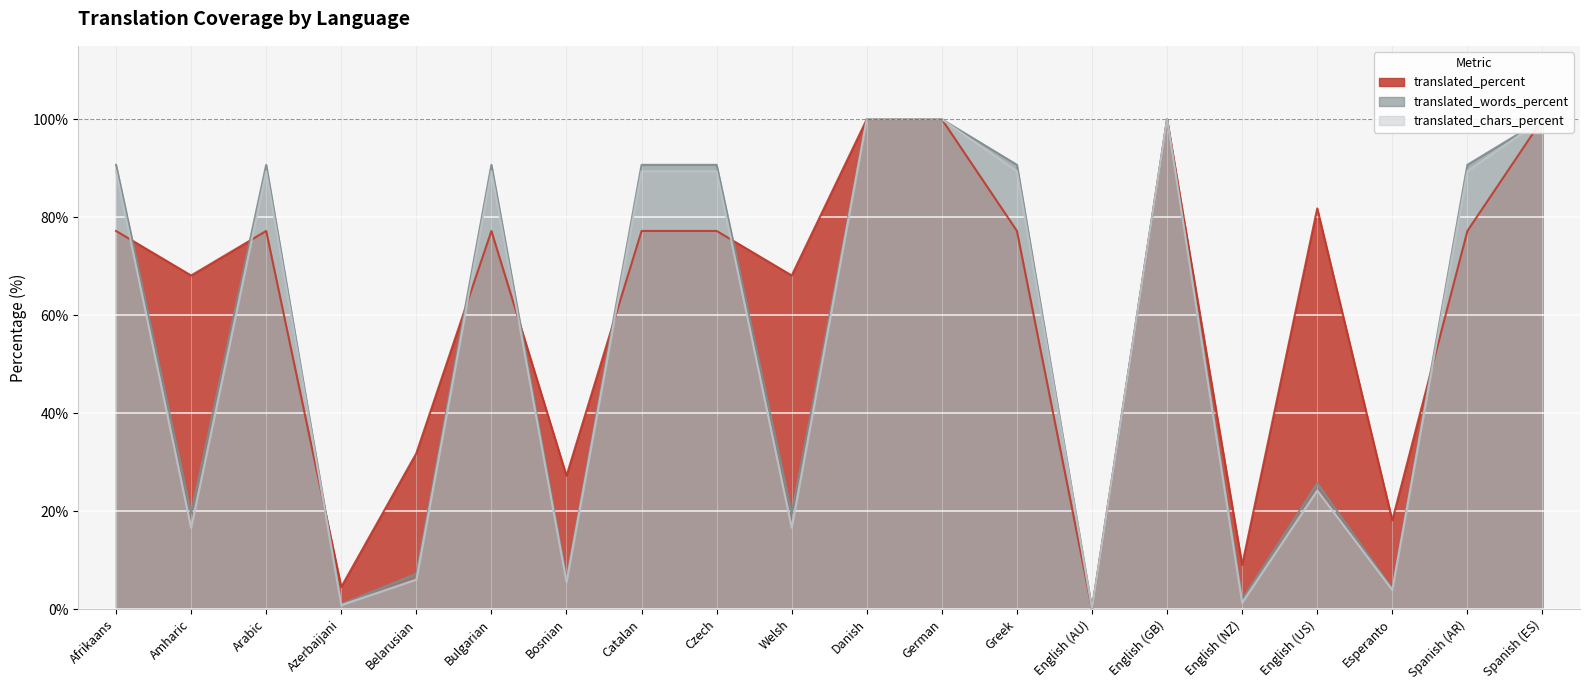

What is the maximum value shown in the chart?

100.0